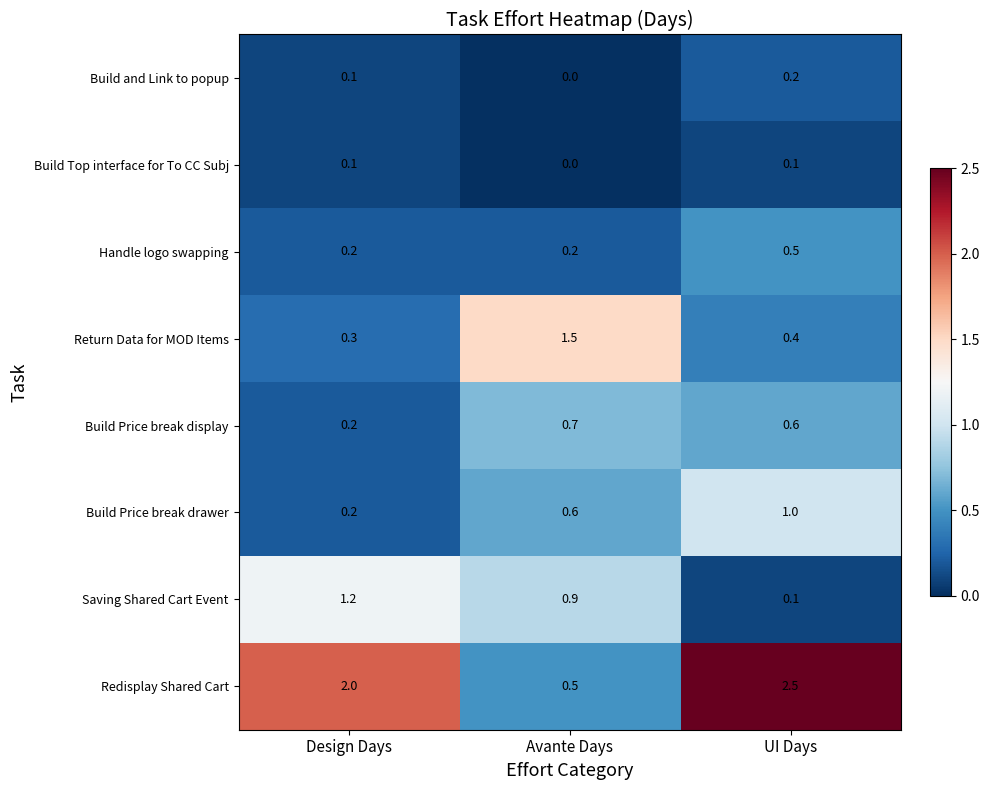

What is the sum of the Saving Shared Cart Event values at UI Days and Avante Days?

1.0